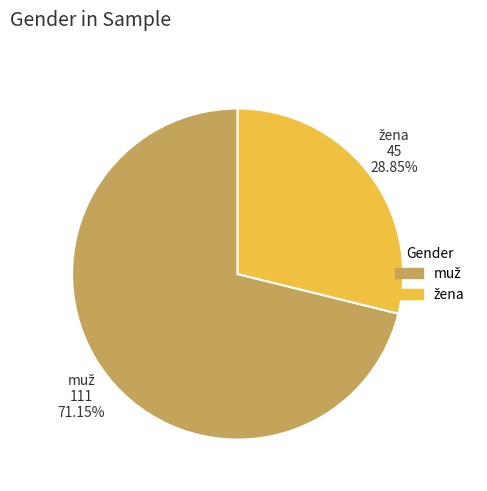

Does any single category account for the majority?

Yes